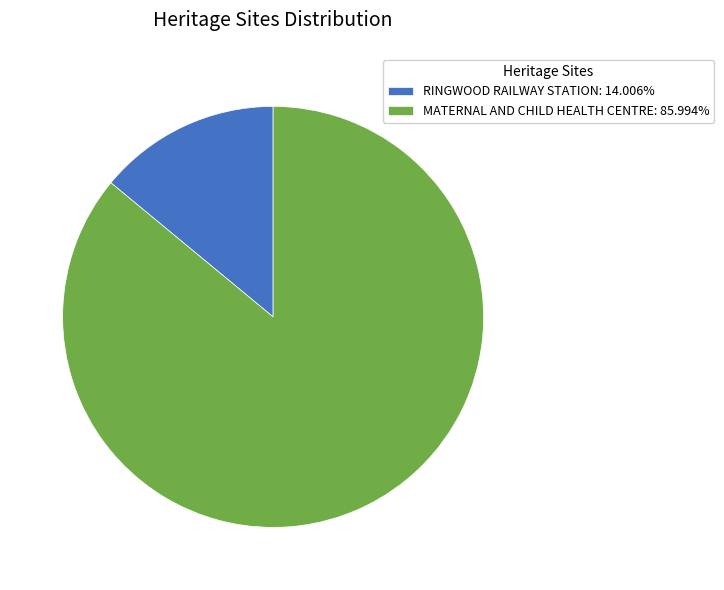

Which category accounts for the majority?

MATERNAL AND CHILD HEALTH CENTRE